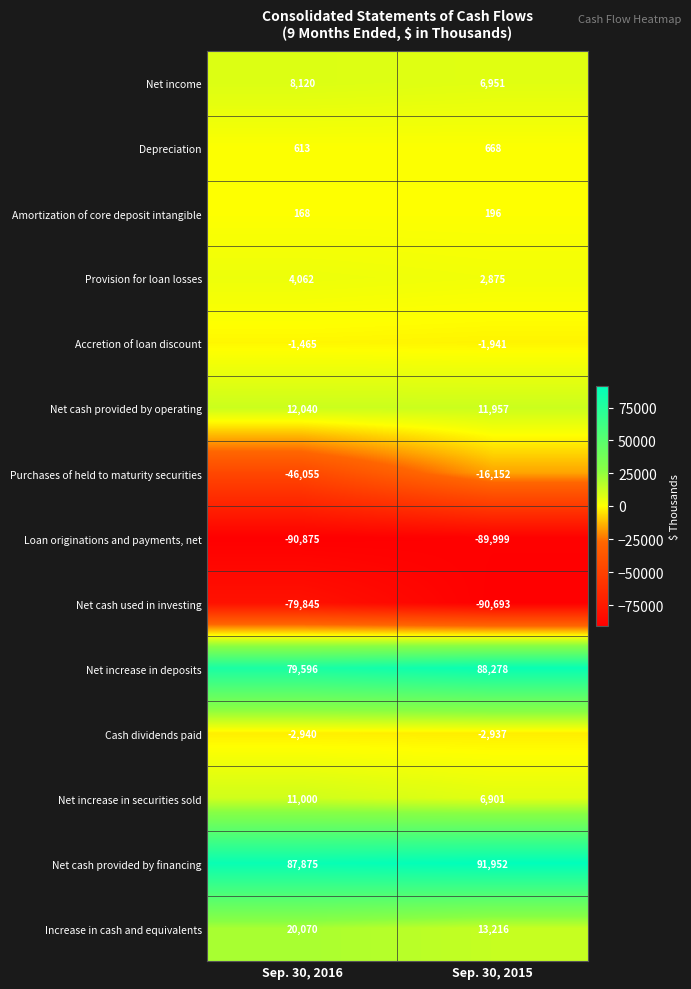

What is the difference between the highest and lowest values at Sep. 30, 2016?

178750